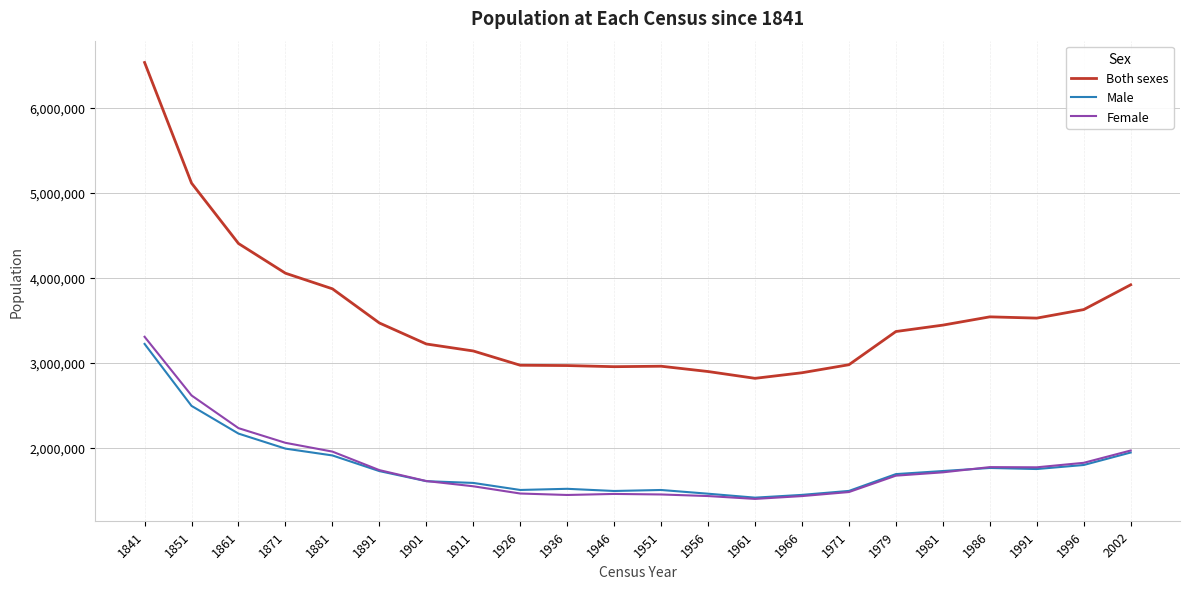

True or false: Male and Both sexes intersect in this chart.

False